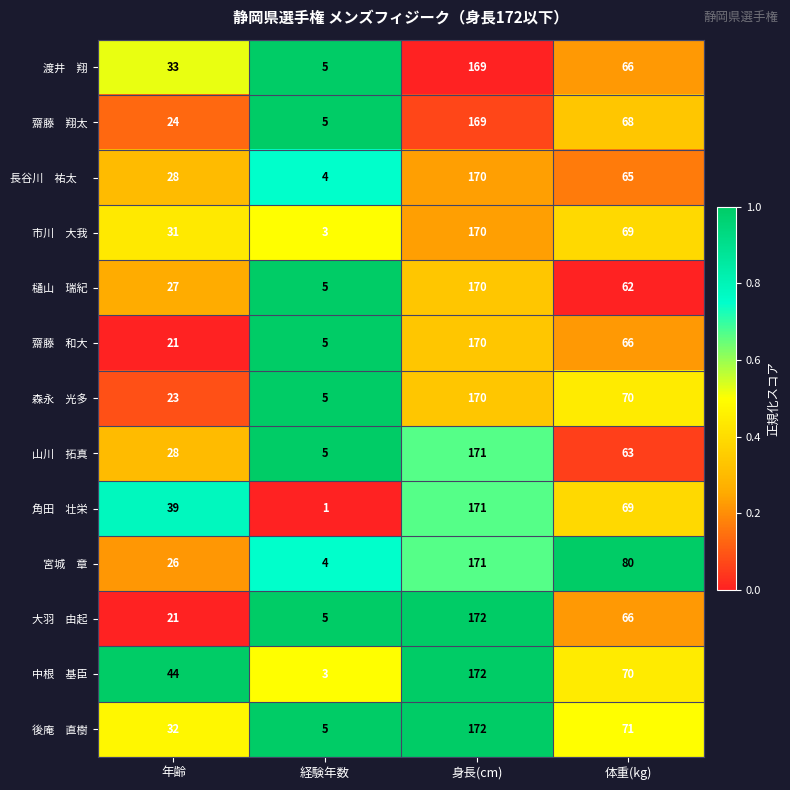

Which category has the highest value across all series?

身長(cm)